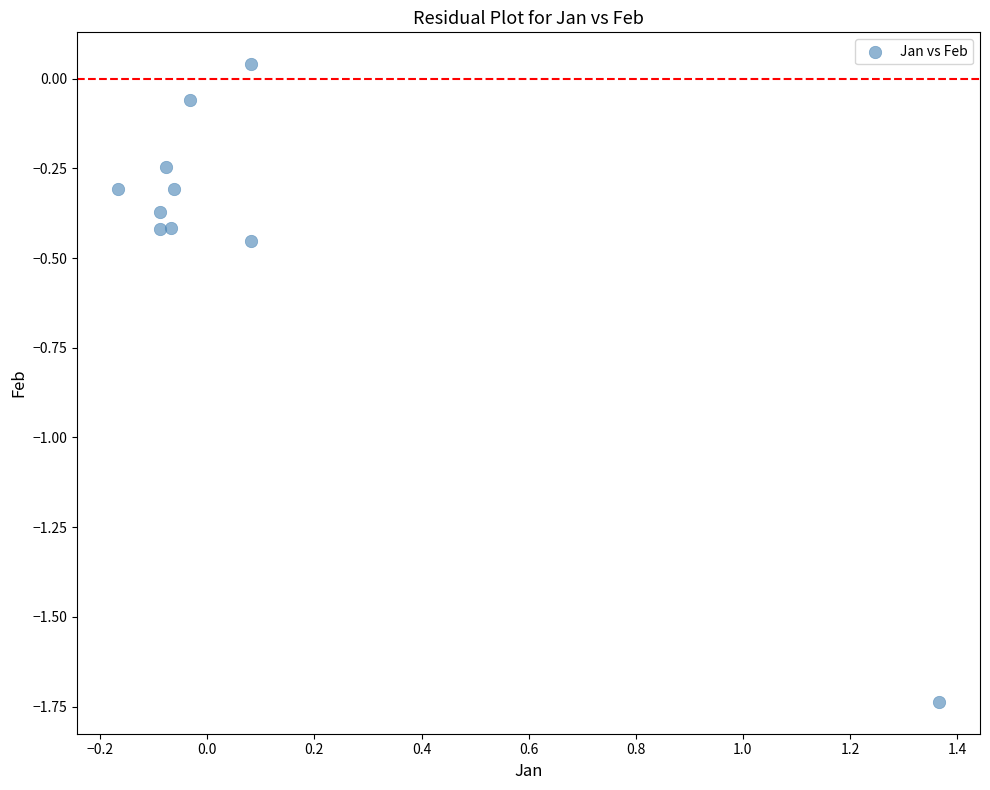

What is the range of Y values (max minus min)?

1.8